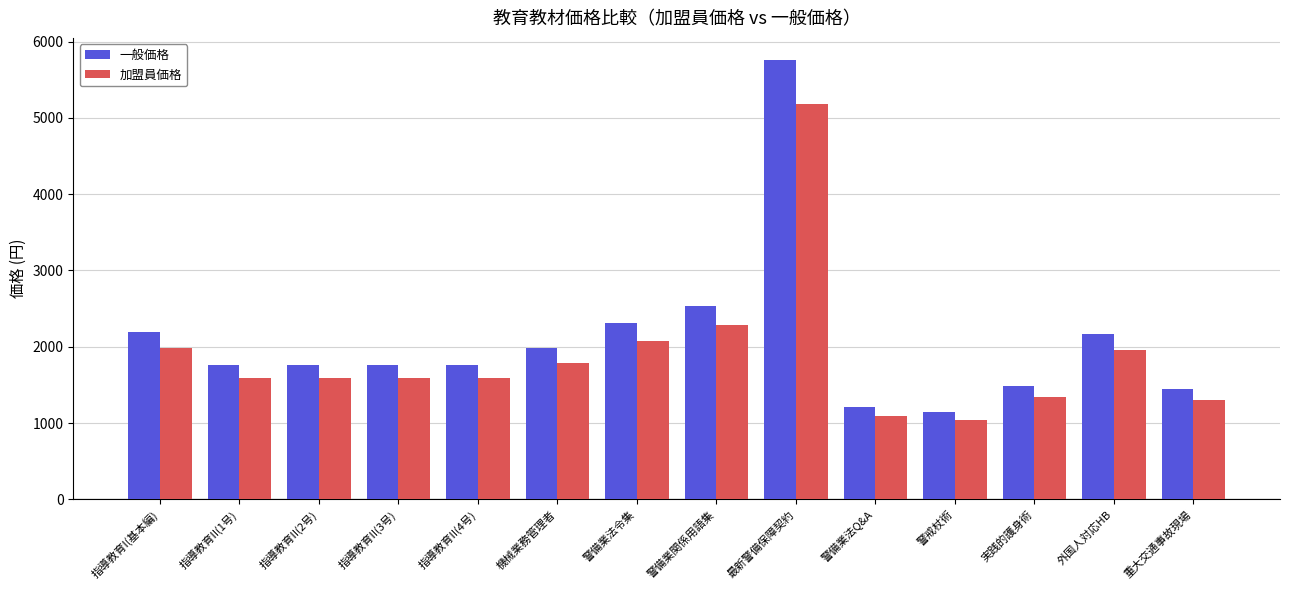

Which label corresponds to the largest value in the chart?

最新警備保障契約